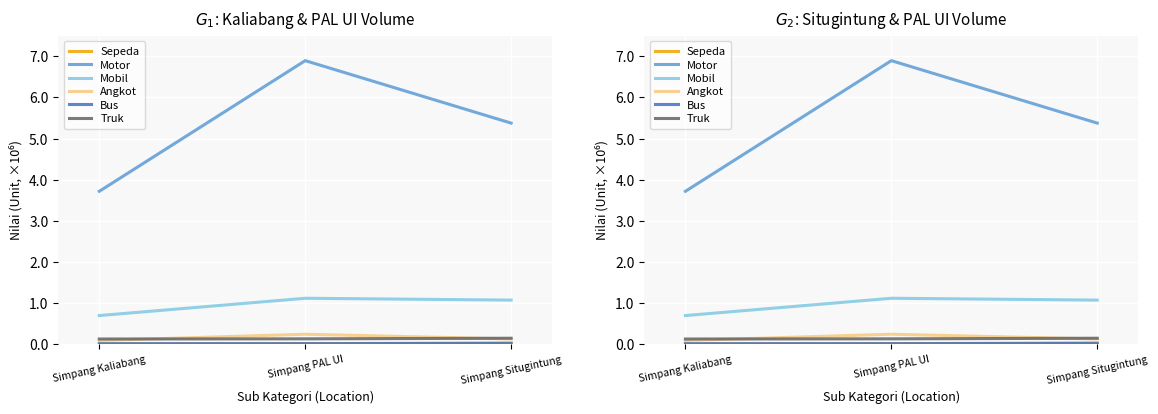

What value does the Motor series have at Simpang PAL UI?

6.9